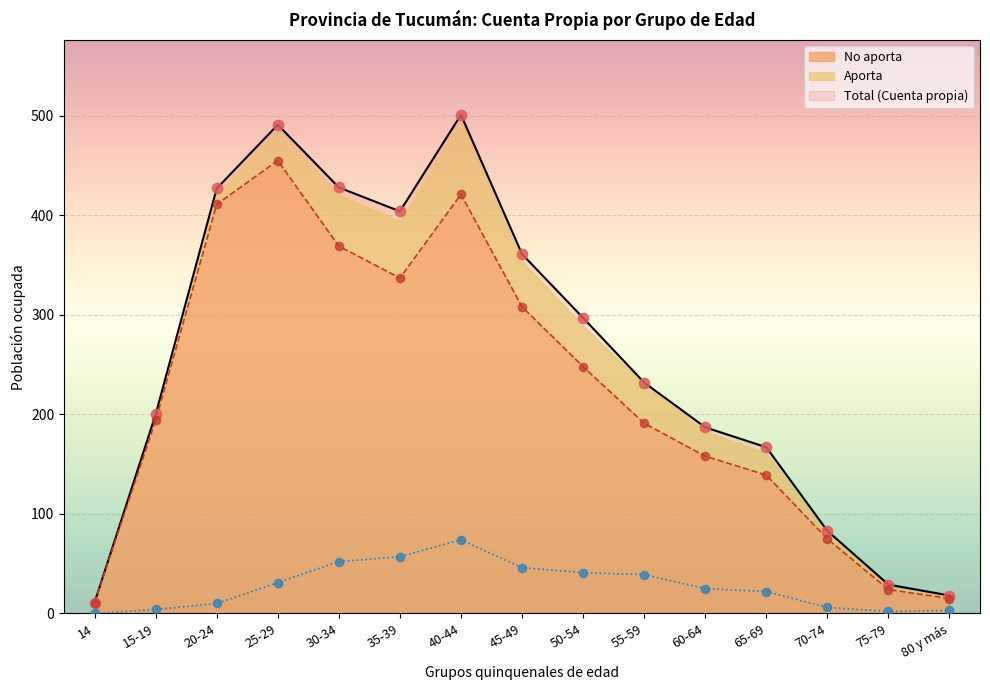

Which series contains the highest Y value?

Total (Cuenta propia)